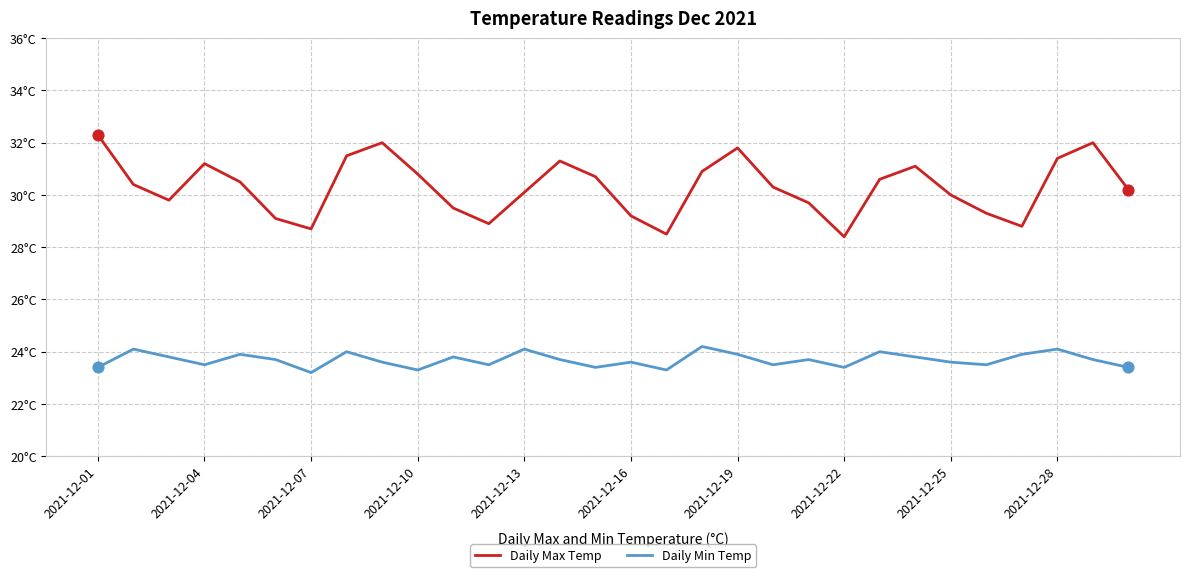

What are all the series names shown in the legend?

Daily Max Temp, Daily Min Temp